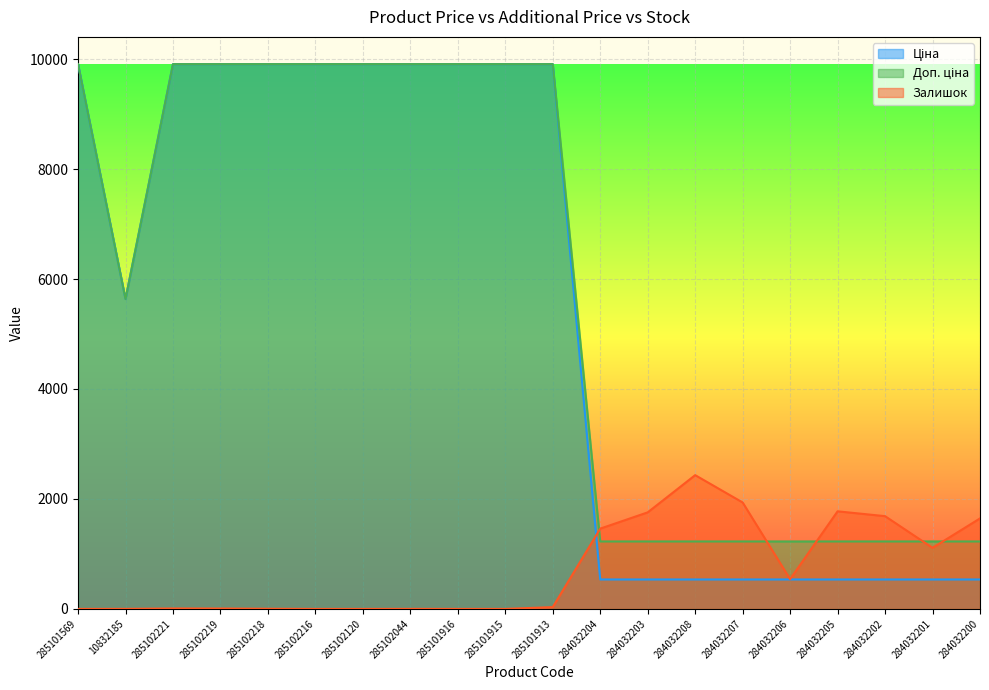

At which category is the sum across all series the highest?

285101913